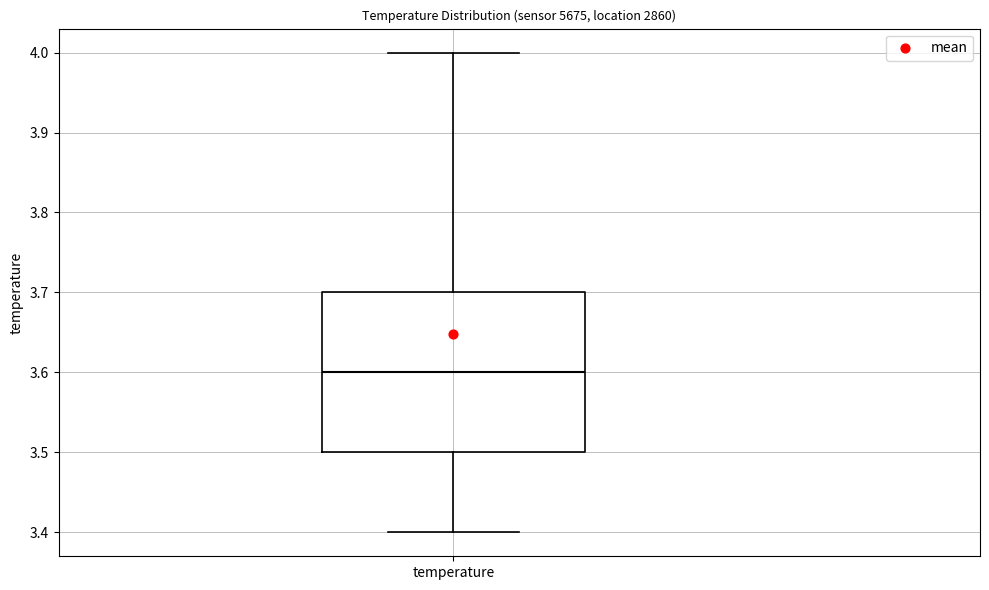

Transcribe this box plot: give where the median line is, the range the box spans, and where the two whiskers end, as read against the y-axis. The values are not printed on the chart, so give them approximately, as read against the axis.

median 3.6, box 3.5 to 3.7, whiskers 3.4 to 4.0